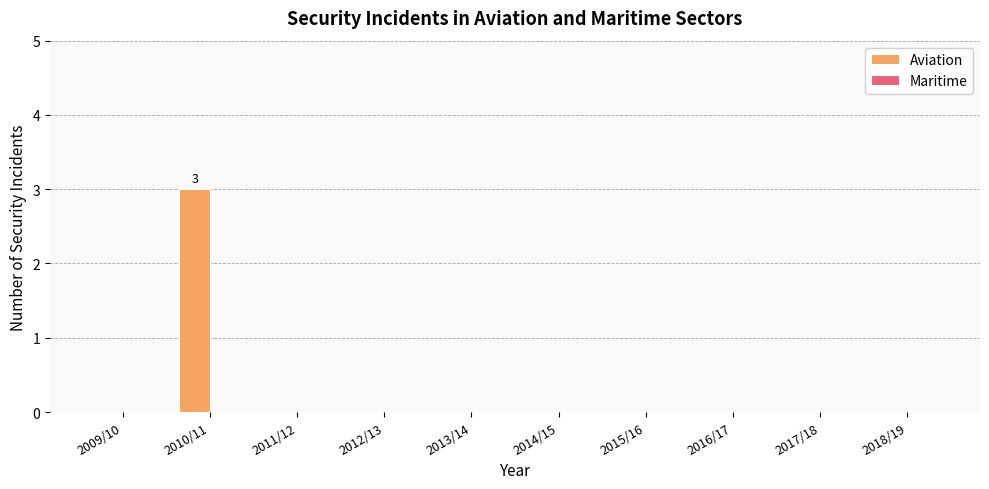

Are the bars horizontal?

No